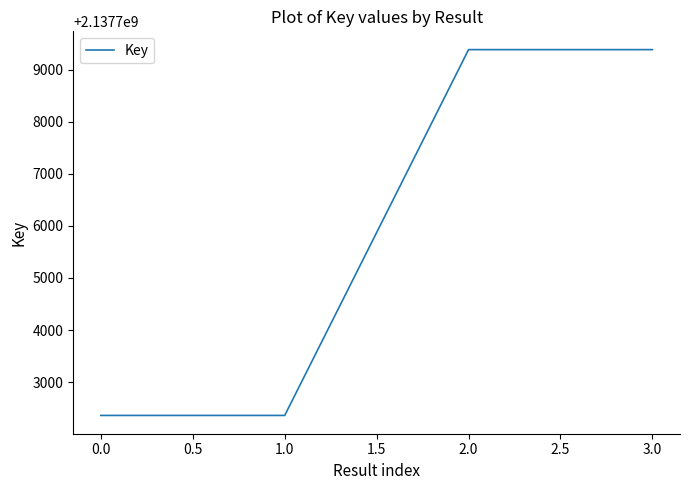

Reading left to right, transcribe all the data shown in this chart.

2137702358	2137702358	2137709389	2137709389